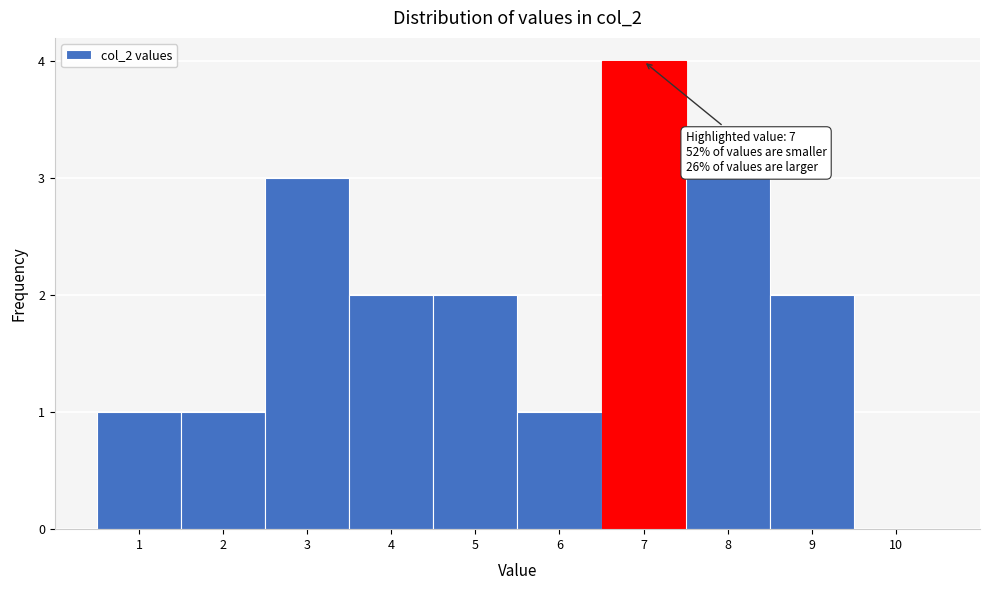

Over which range of the x-axis is the bar tallest?

6.5 to 7.5